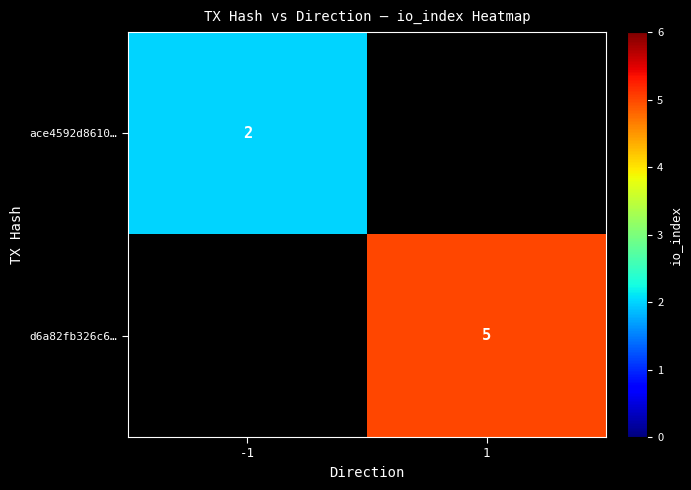

At which category does the chart reach its minimum across all series?

-1